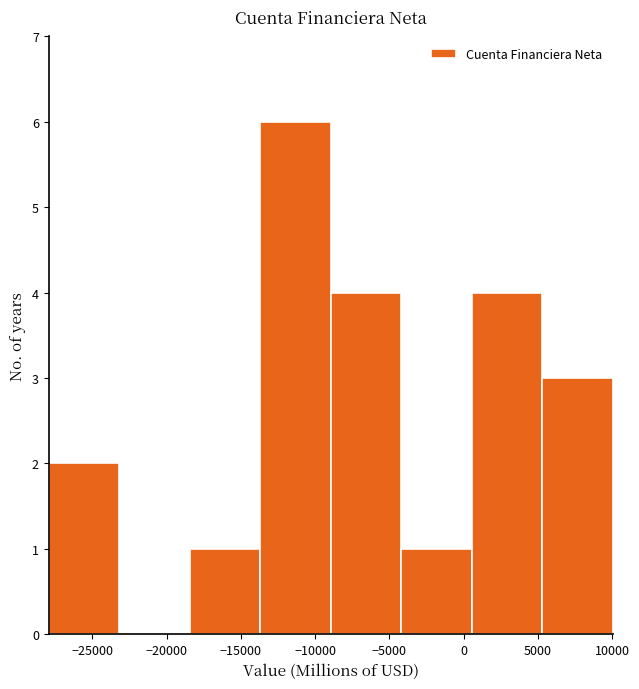

How tall is the bar that spans -13500 to -9000 on the x-axis? Neither the bar edges nor the heights are printed on the chart, so give them approximately, as read against the axes.

6